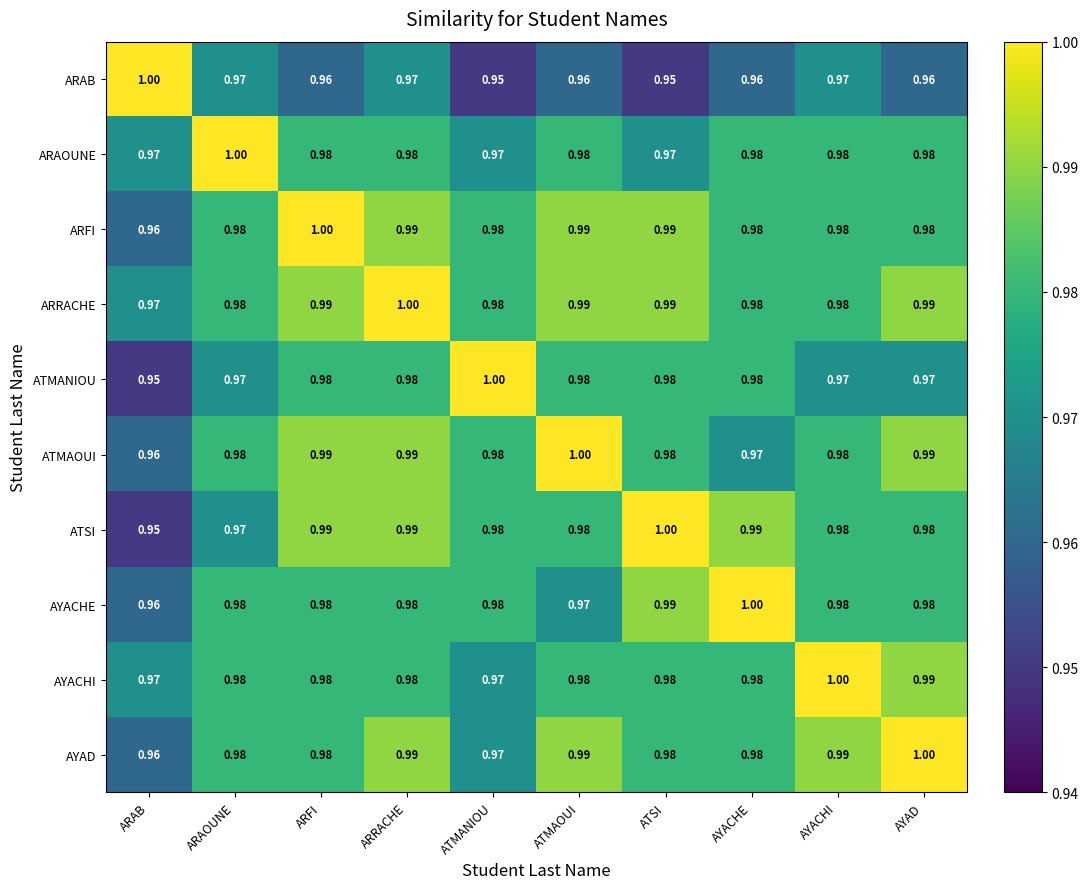

At which label is ATMANIOU closest to 0?

ARAB